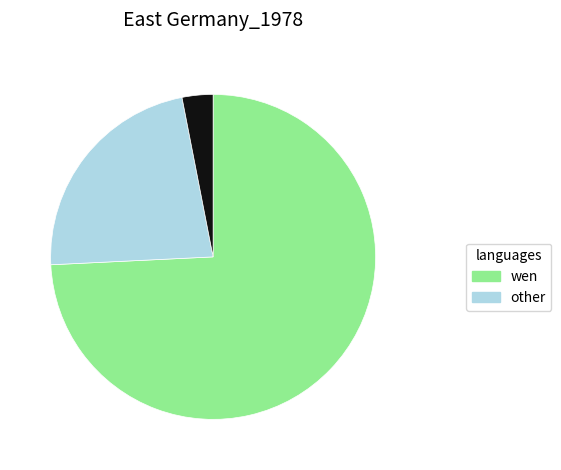

Does any single category account for the majority?

Yes